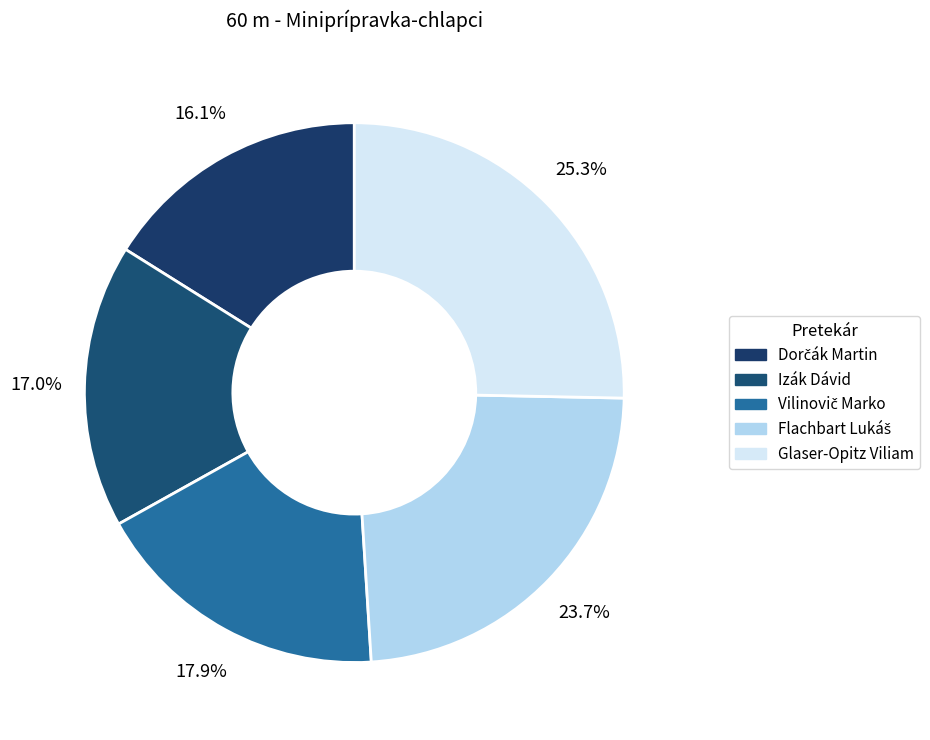

To the nearest percent, what percentage of the pie is Izák Dávid?

17%